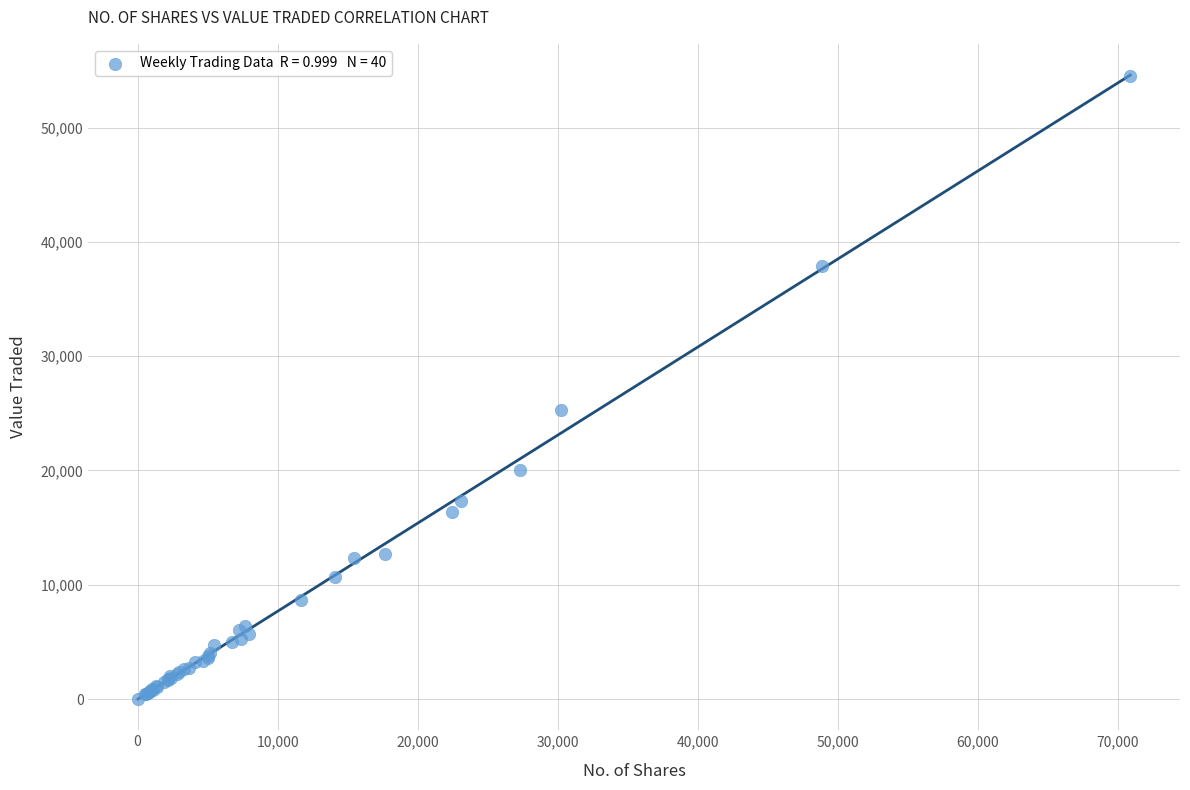

What Y value in the scatter plot is closest to 27255?

25323